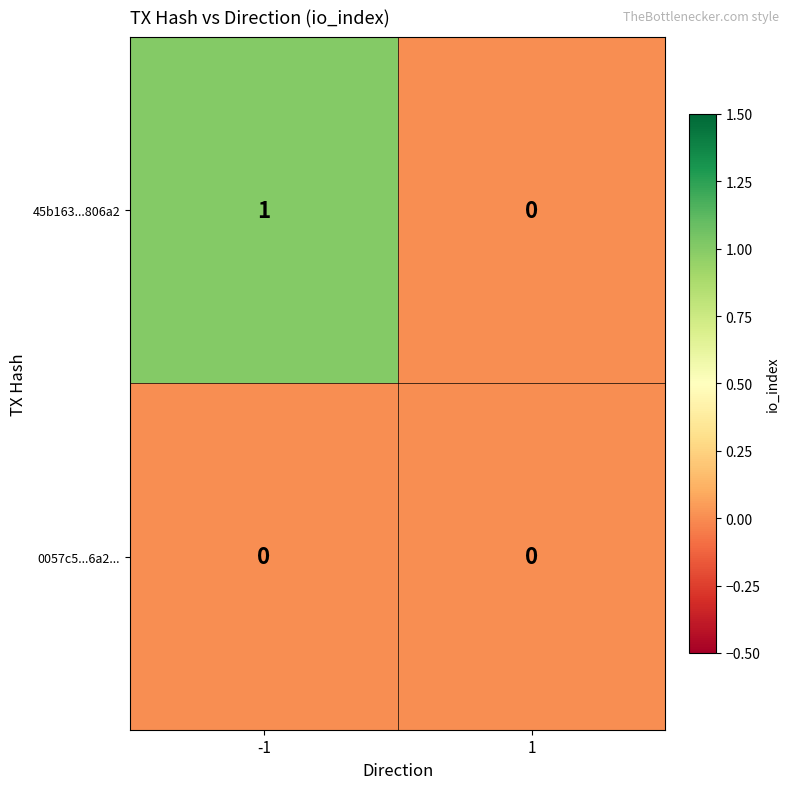

True or false: 45b163...806a2 has a value of 1 at -1.

True